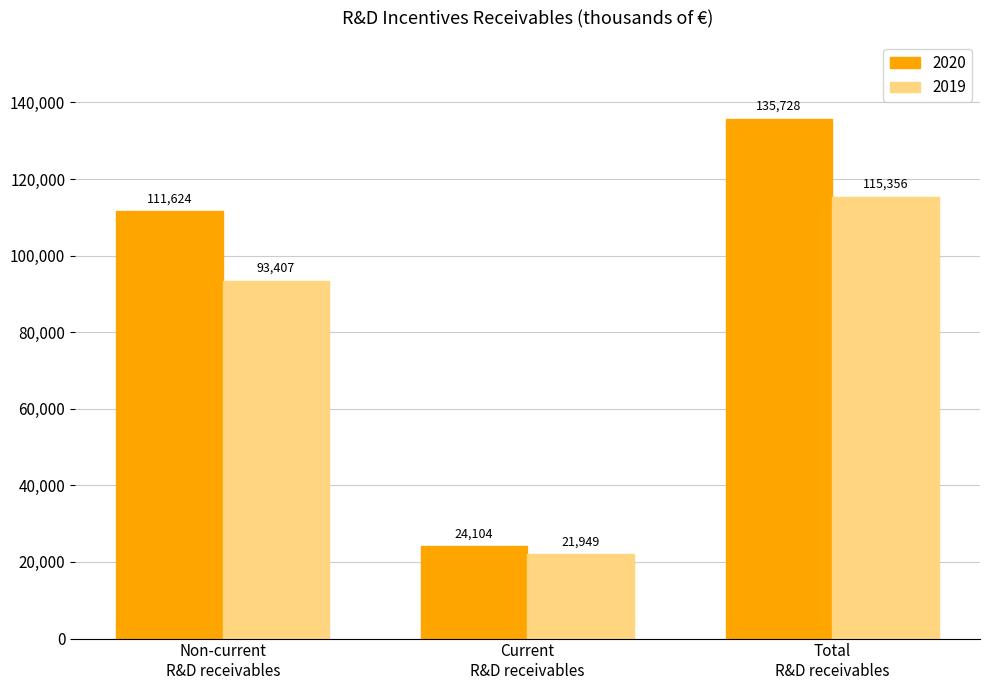

At which label does 2020 reach its peak?

Total
R&D receivables